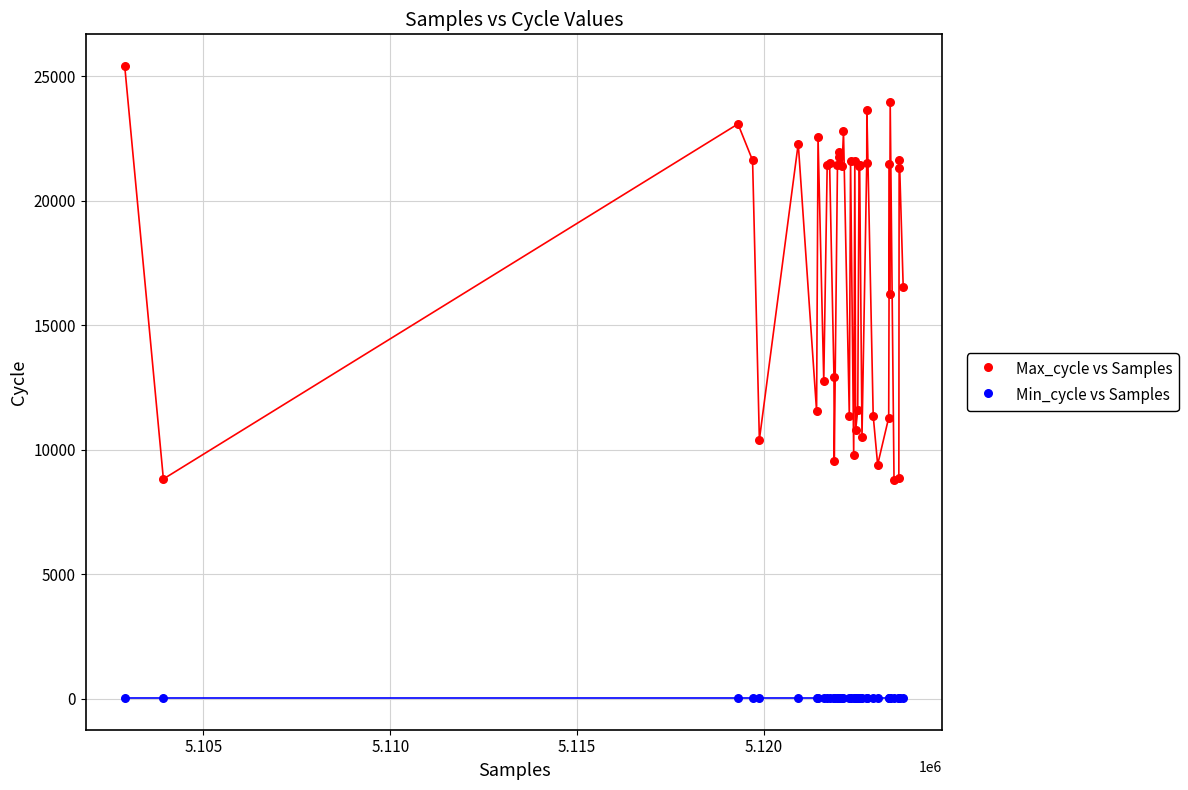

Which series reaches the maximum Y coordinate?

Max_cycle vs Samples